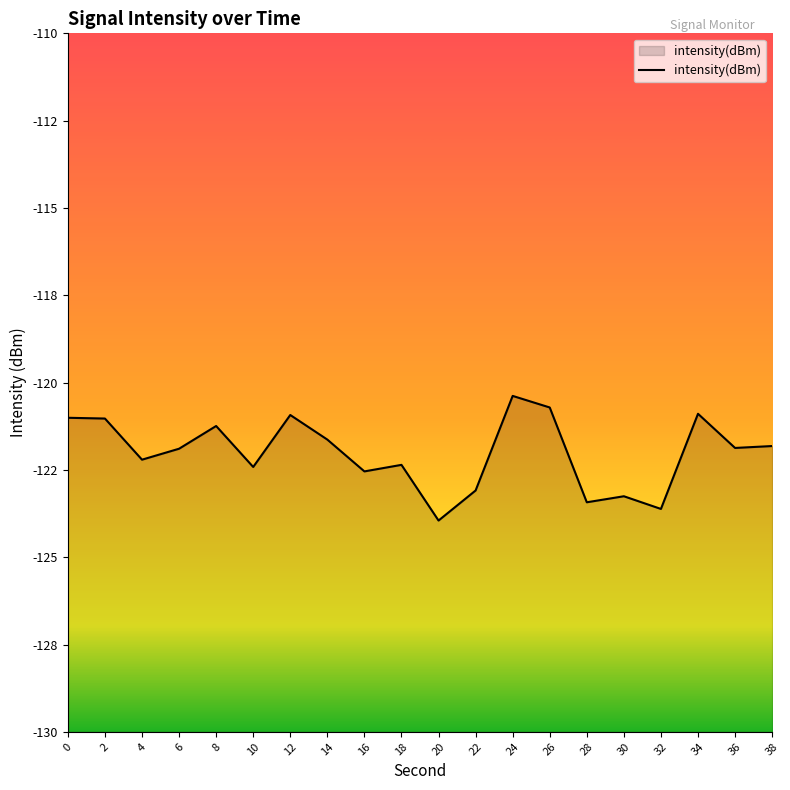

Which label corresponds to the smallest value in the chart?

20